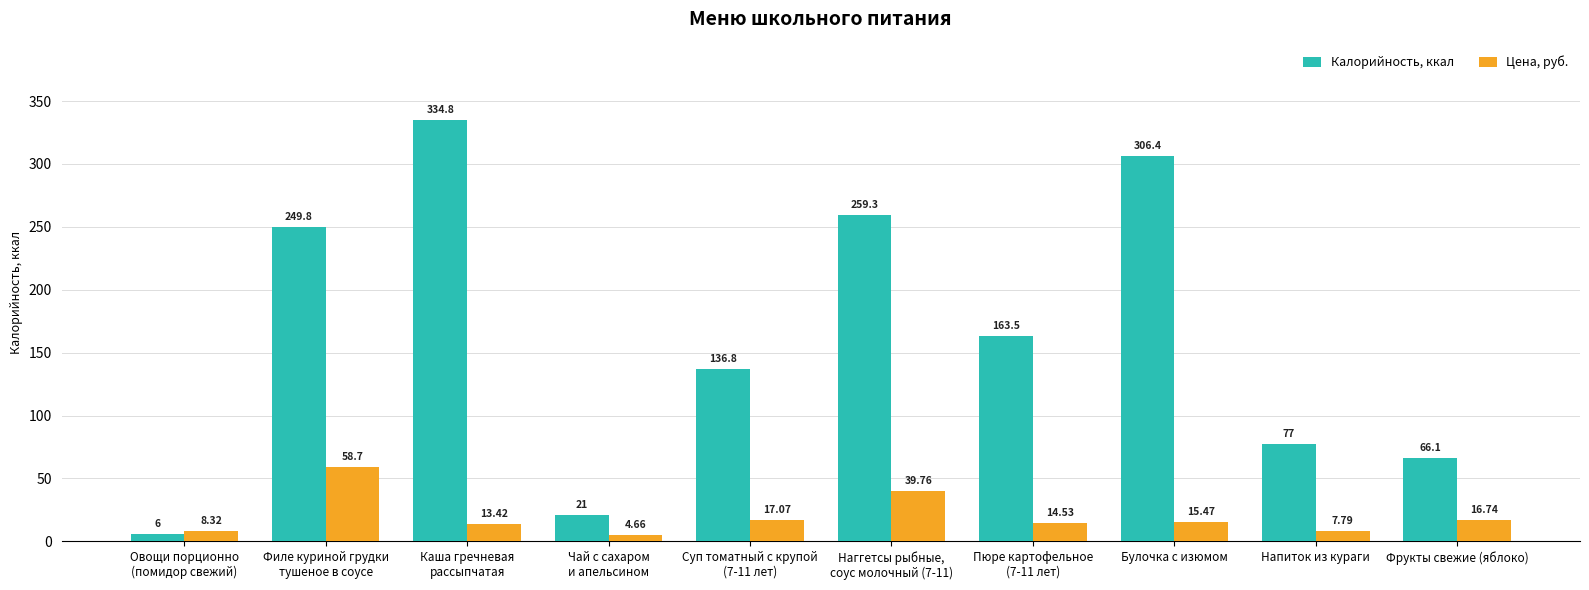

List the series in order of their overall mean, lowest first.

Цена, руб., Калорийность, ккал